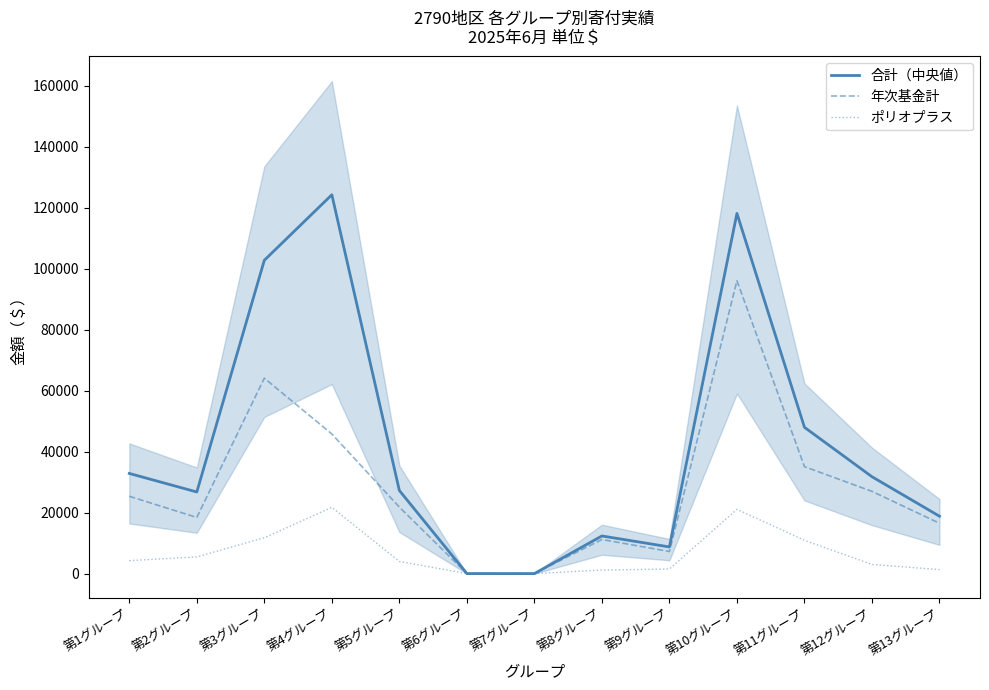

What is the sum of all 年次基金計 values?

368649.2